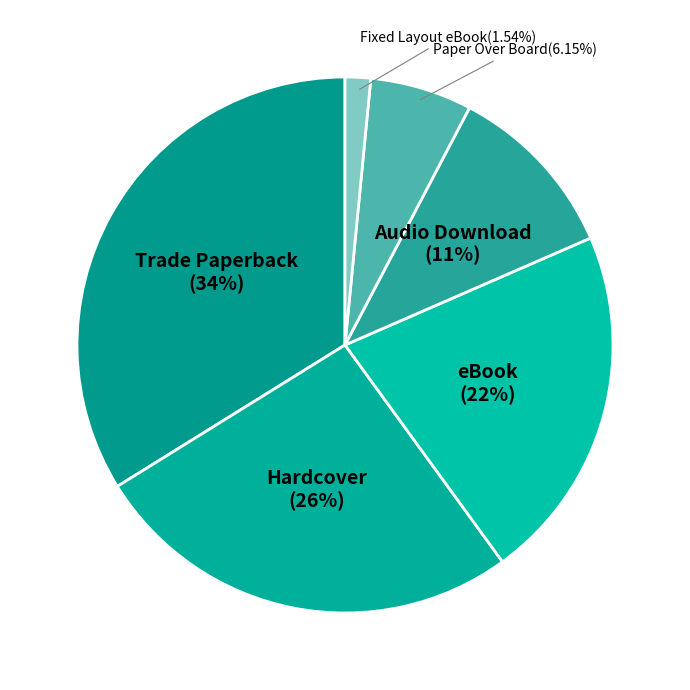

To the nearest percent, what portion does Audio Download represent?

11%